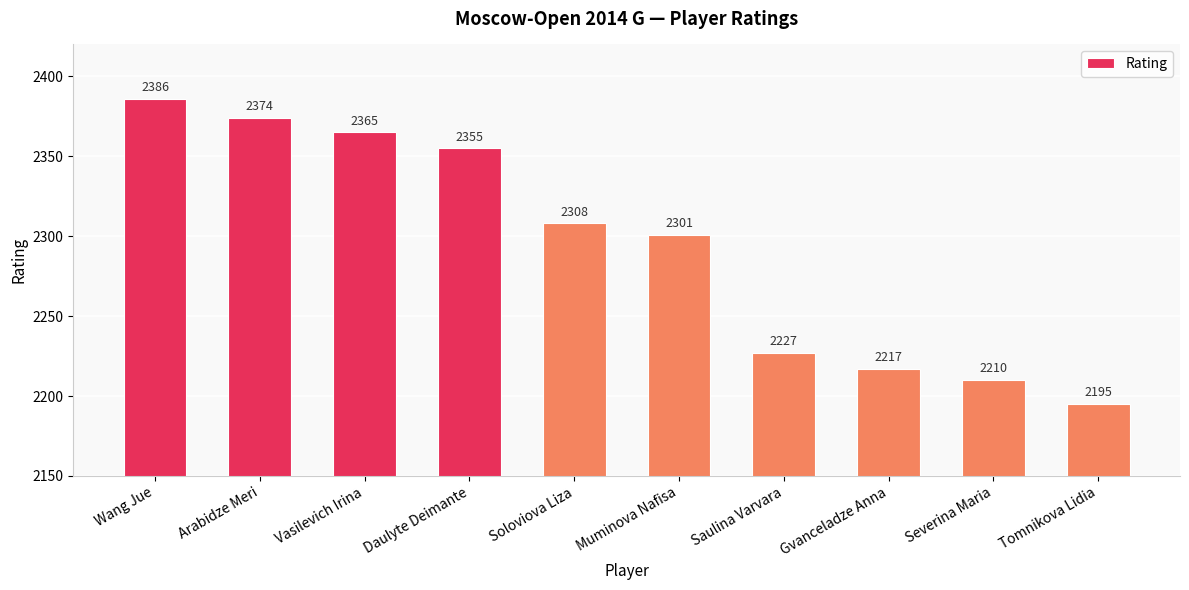

At which label does the data first exceed 2308?

Wang Jue